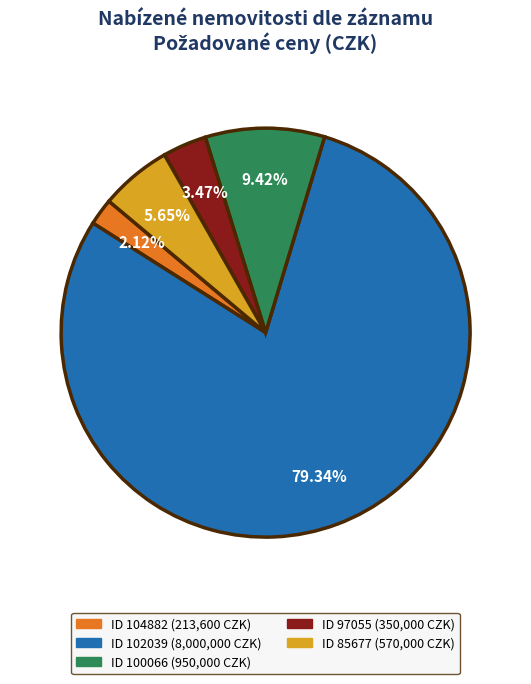

Does ID 100066 (950,000 CZK) represent more than half of the total?

No